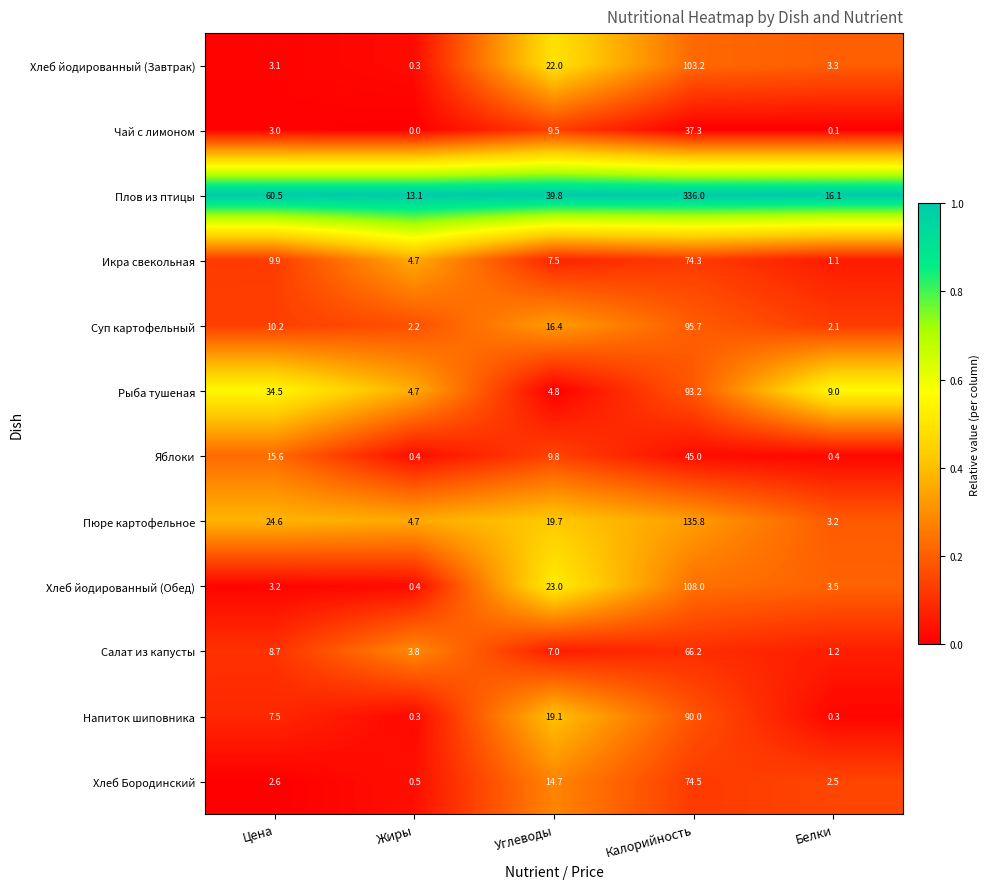

Where does the Салат из капусты series first go above 7?

Цена